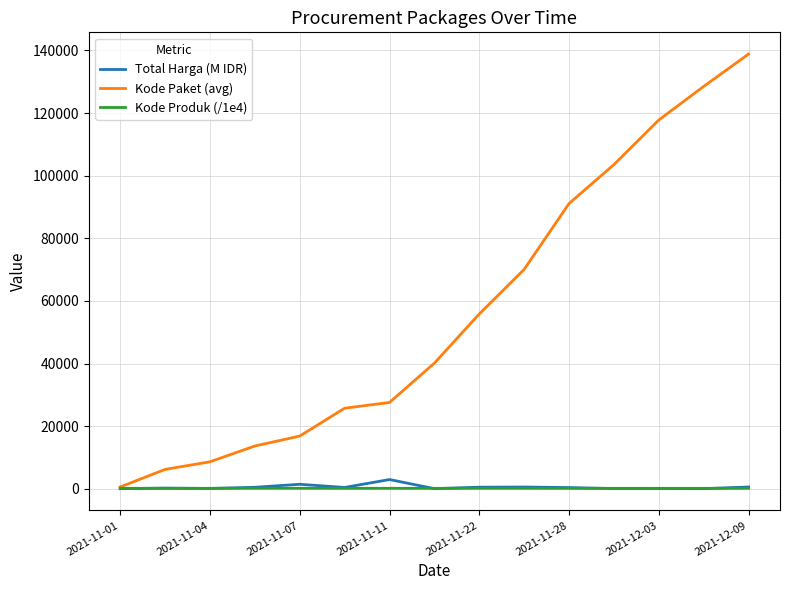

What is the highest value of the Kode Paket (avg) series?

138847.0